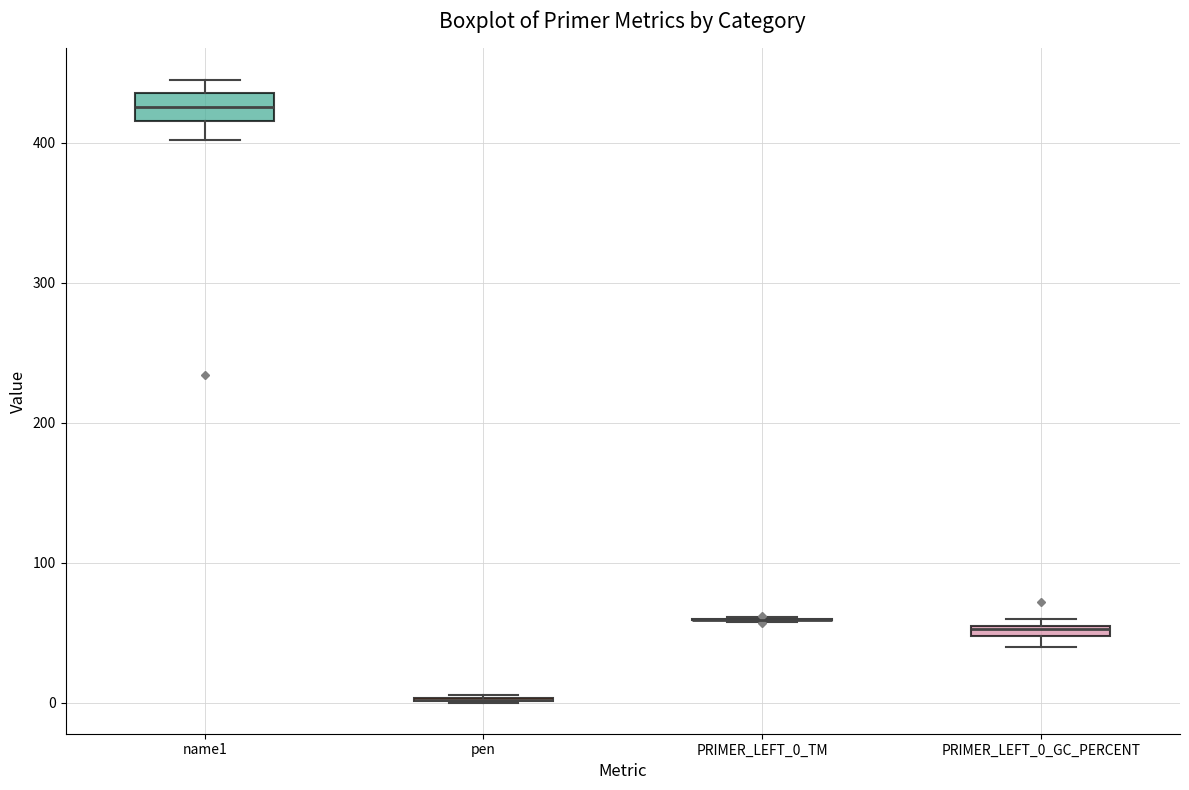

Which box is the tallest, from its lower edge to its upper edge?

name1